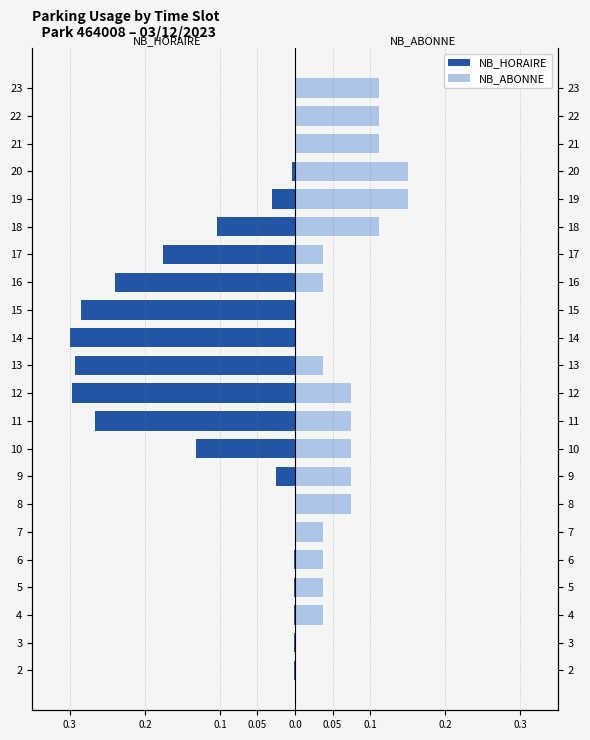

What is the minimum value shown in the chart?

-0.3